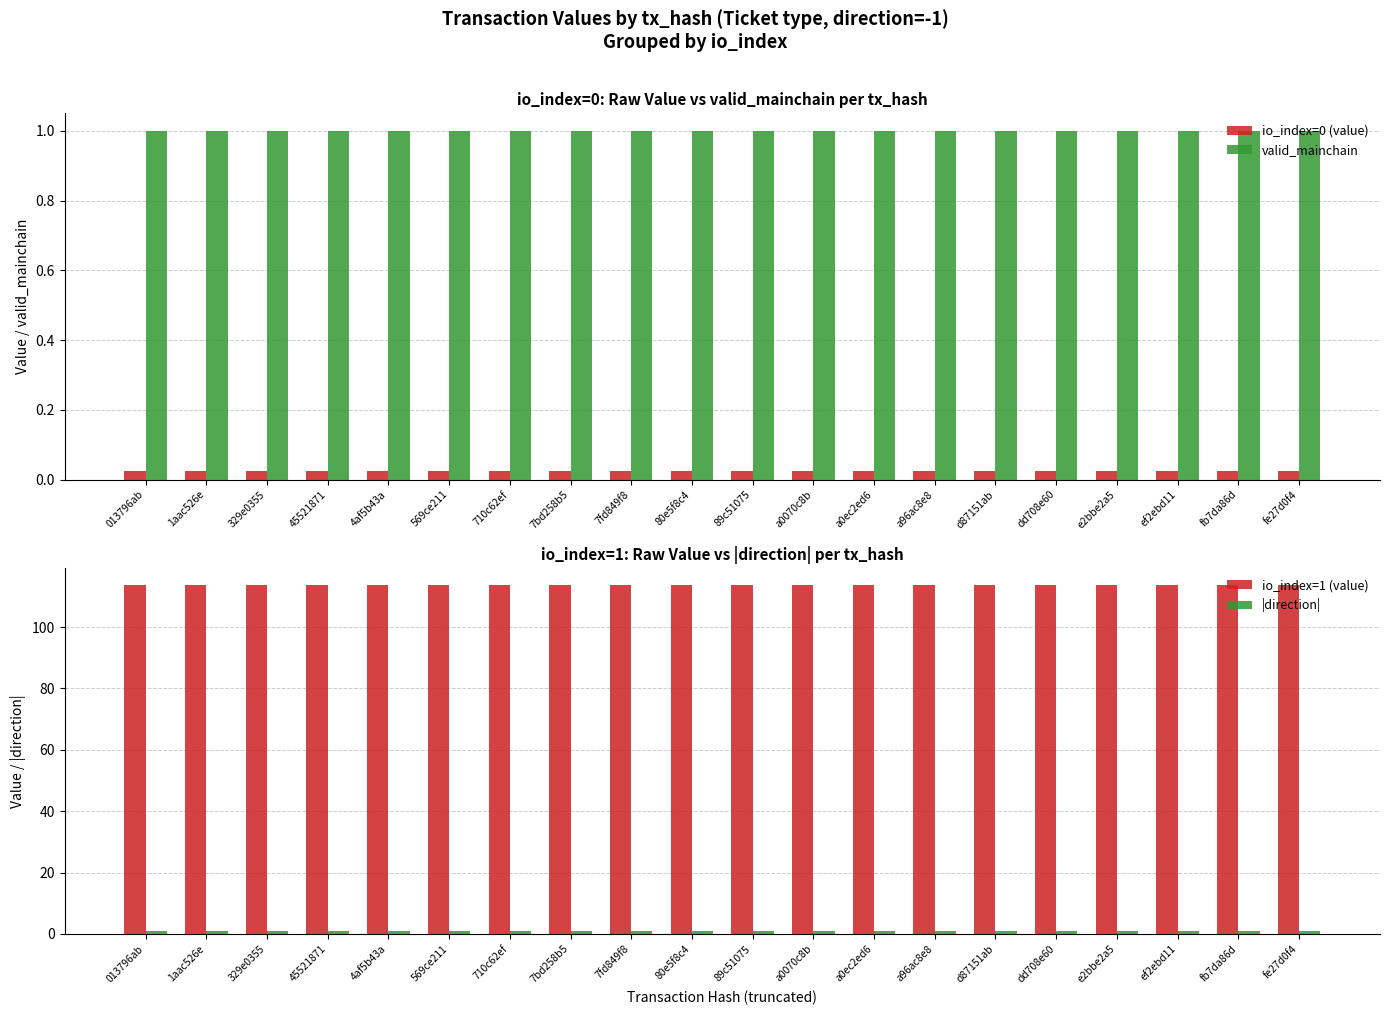

What is the sum of all io_index=1 (value) values?

2273.0